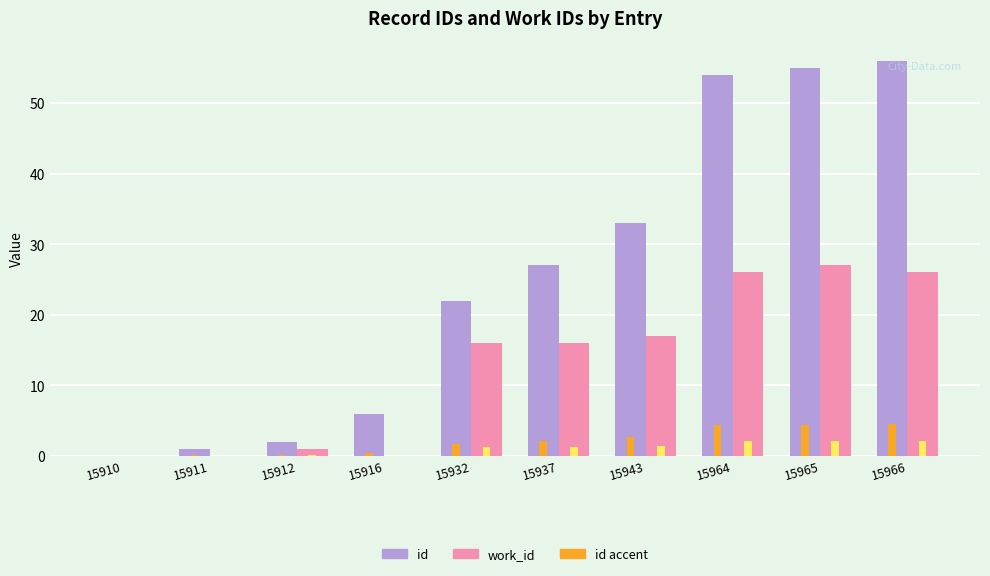

Does the chart contain any negative values?

No